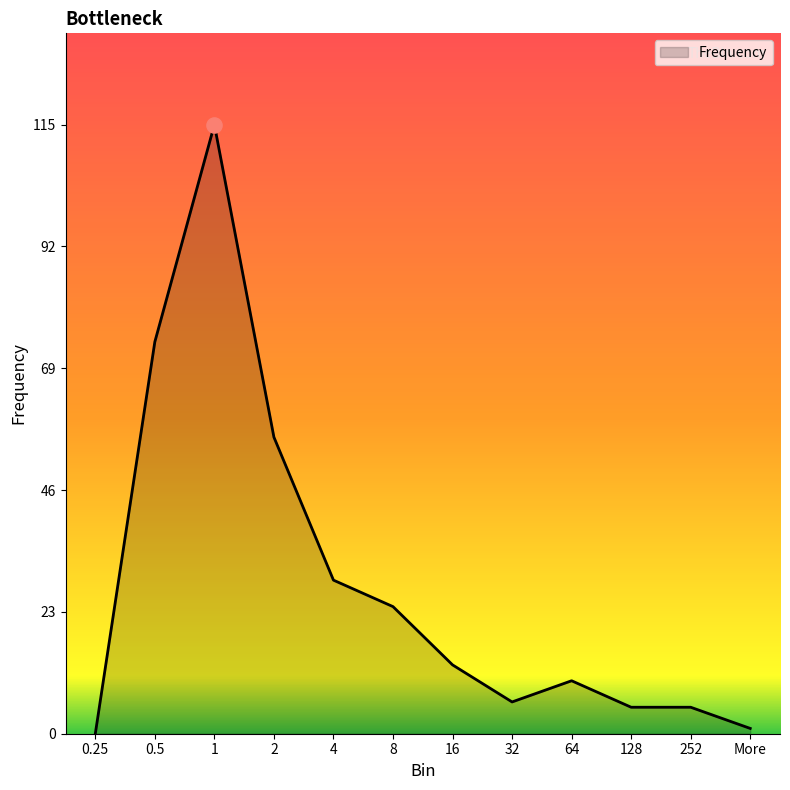

What is the change in value from 4 to 32?

-23